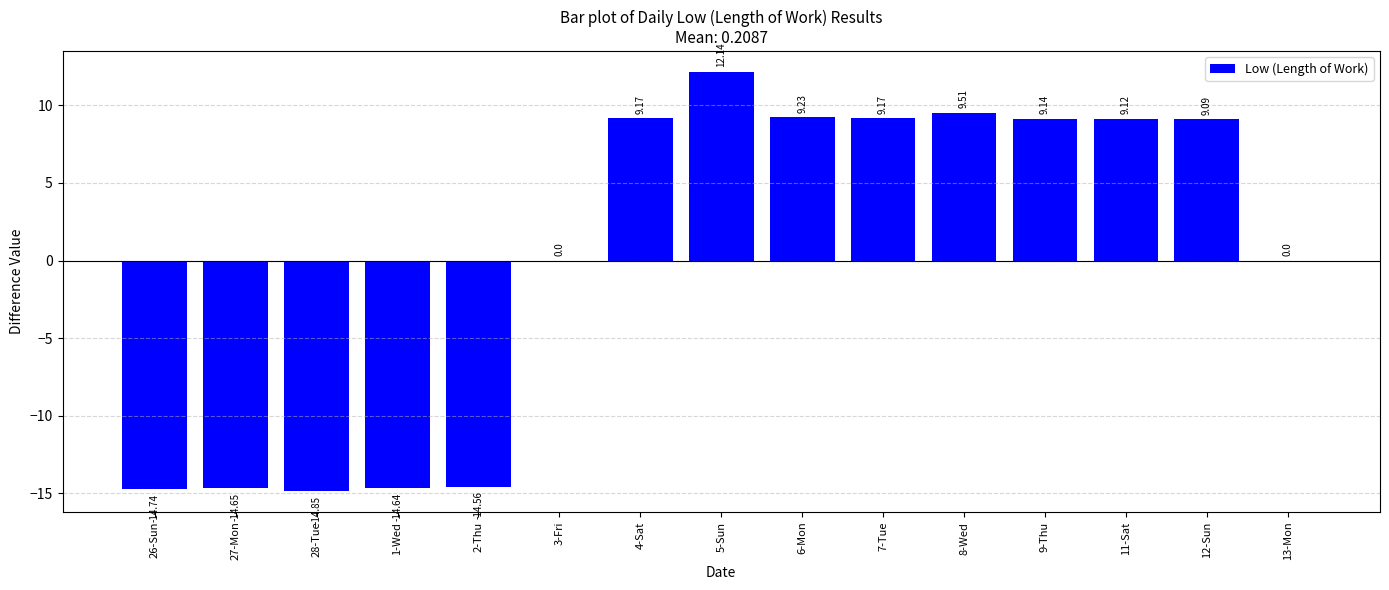

How many categories are shown in the chart?

15